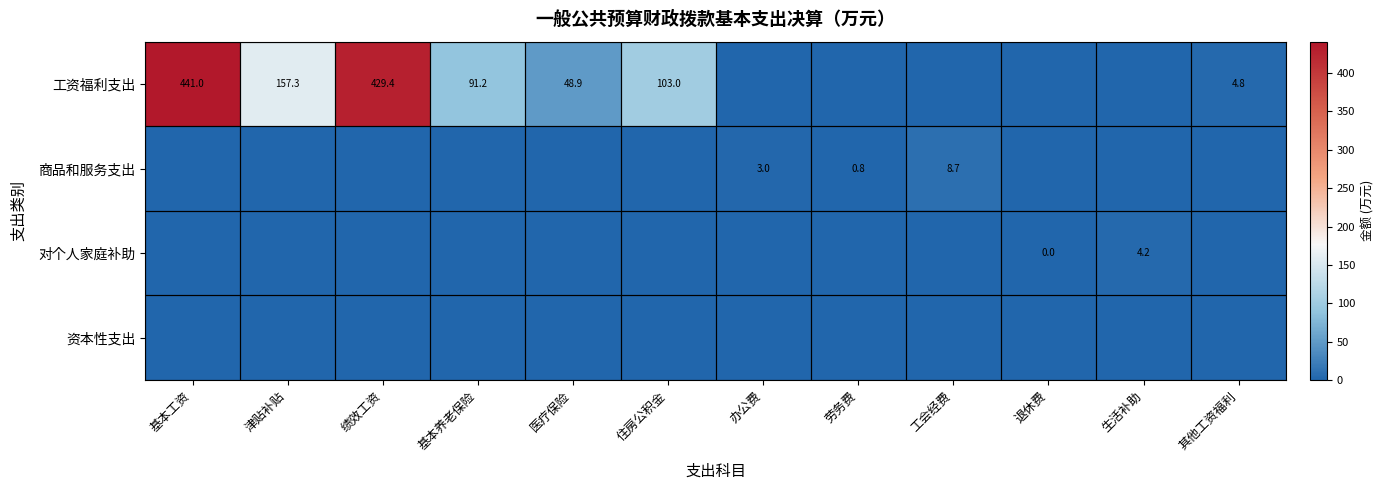

Rank the series at 工会经费 from lowest to highest value.

工资福利支出, 对个人家庭补助, 资本性支出, 商品和服务支出